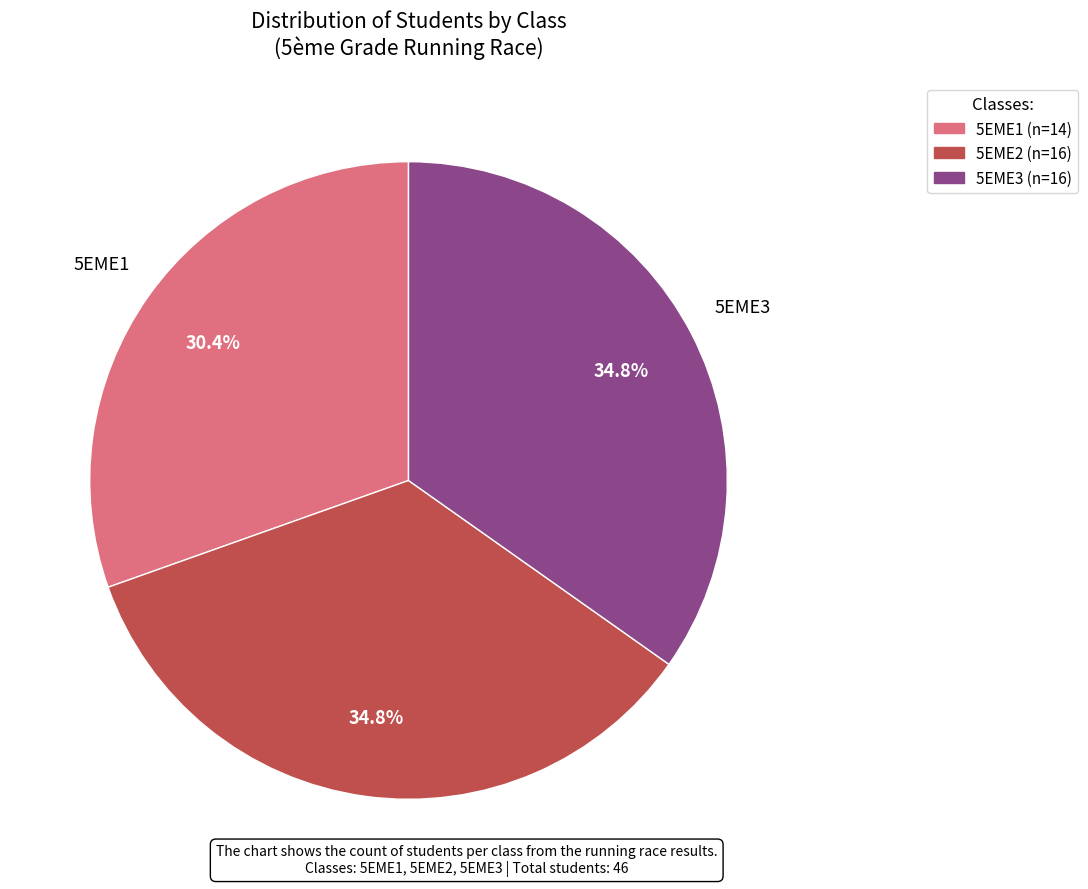

To the nearest percent, what portion does 5EME1 represent?

30%